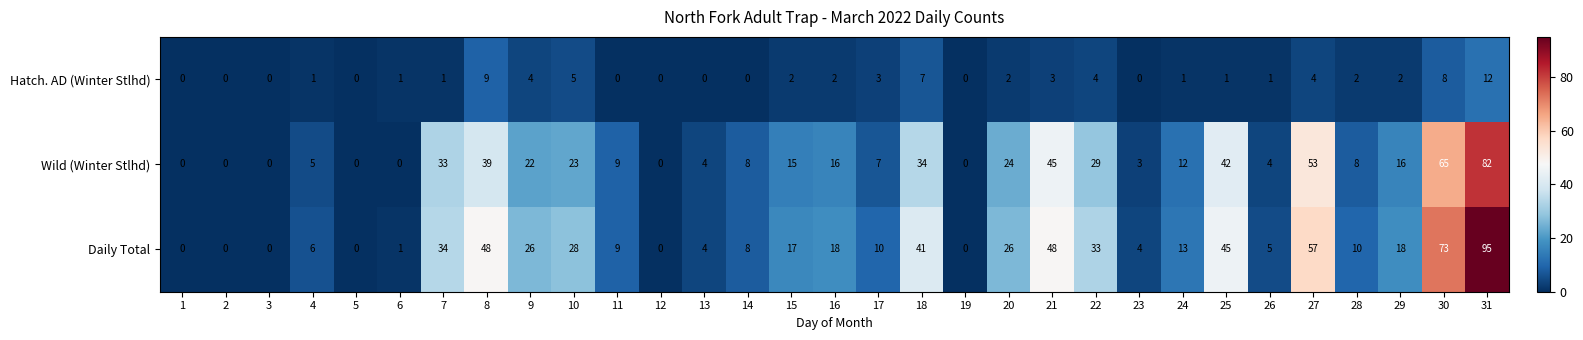

Which series has the largest total across all categories?

Daily Total